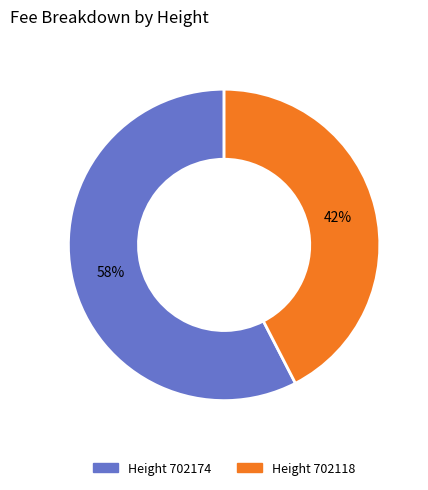

To the nearest percent, what is the average slice percentage?

50%